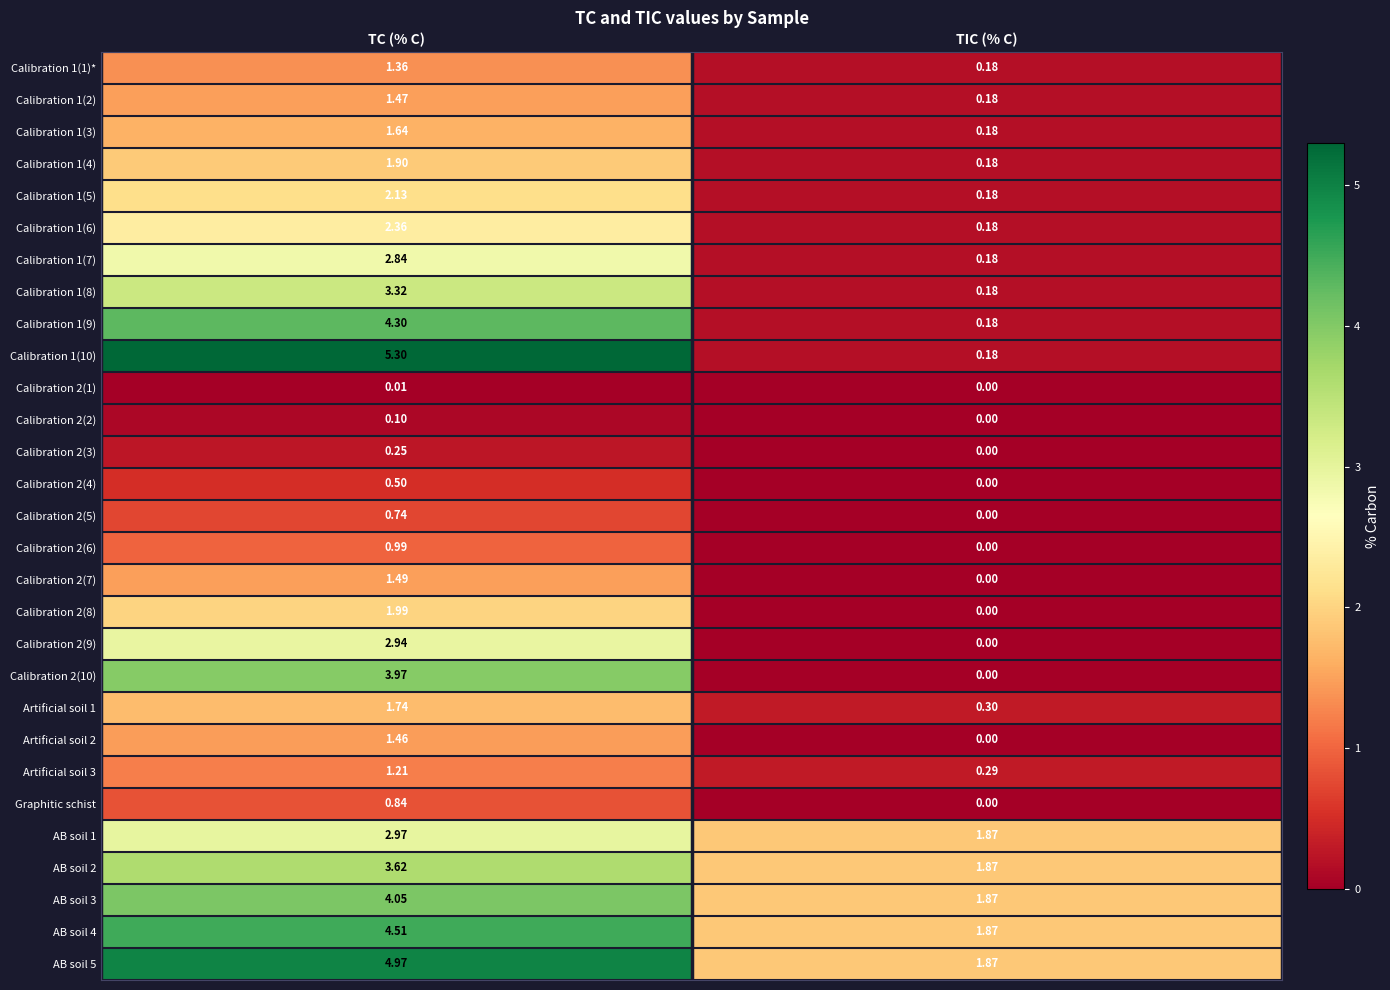

Is the value of Calibration 2(7) at TC (% C) greater than the value of Calibration 1(2) at TIC (% C)?

Yes